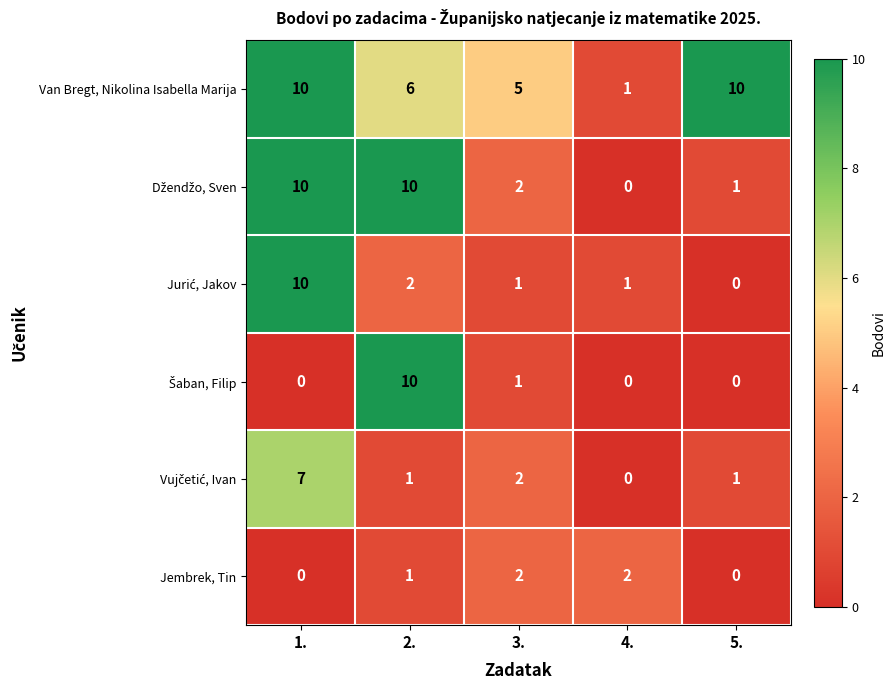

What is the greatest value displayed?

10